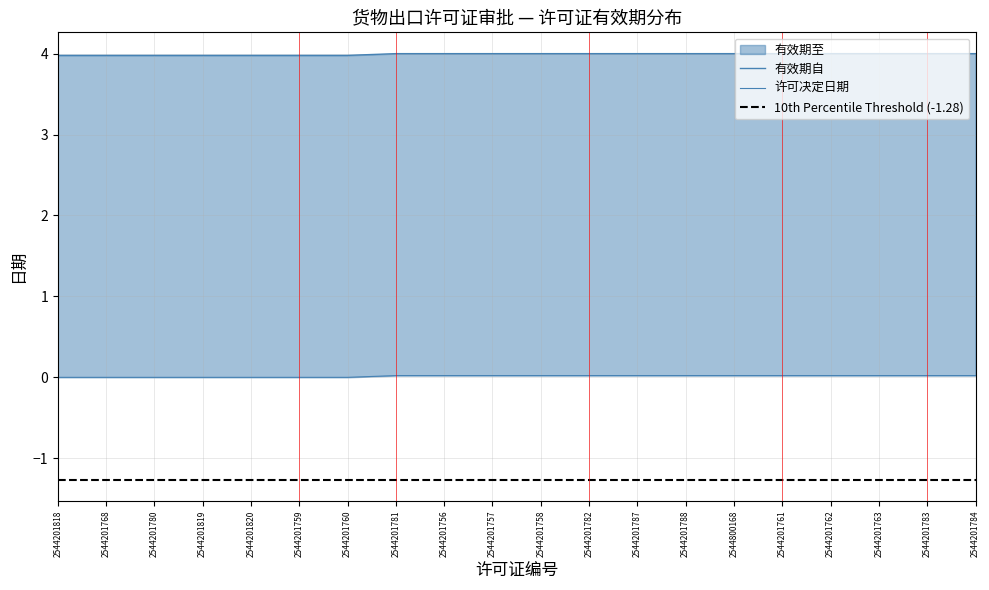

What is the sum of the 有效期自 values at 2544201760 and 2544201761?

8.0